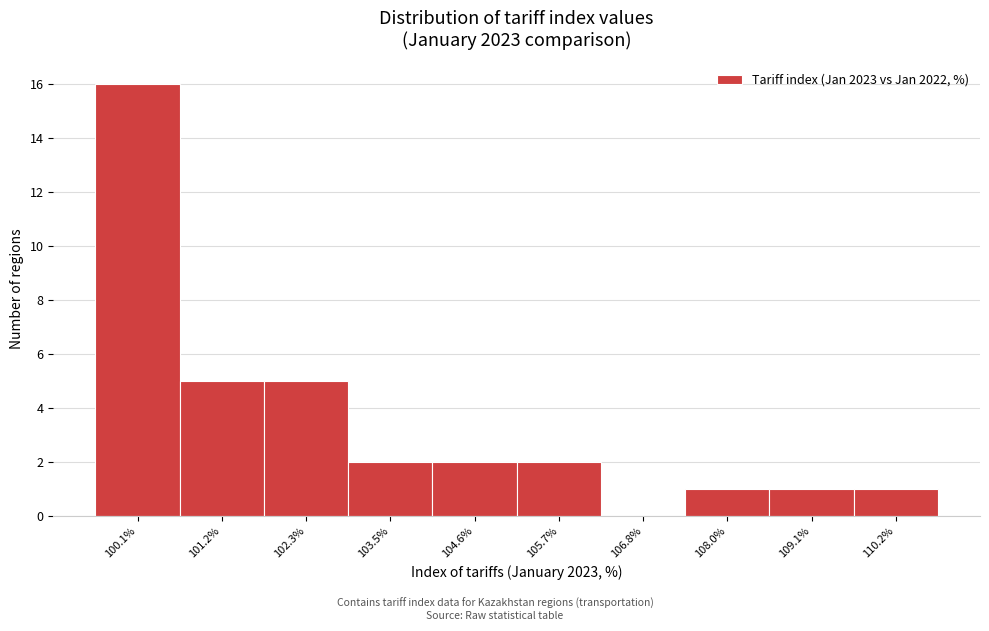

Over which range of the x-axis is the bar tallest?

99.6 to 100.6